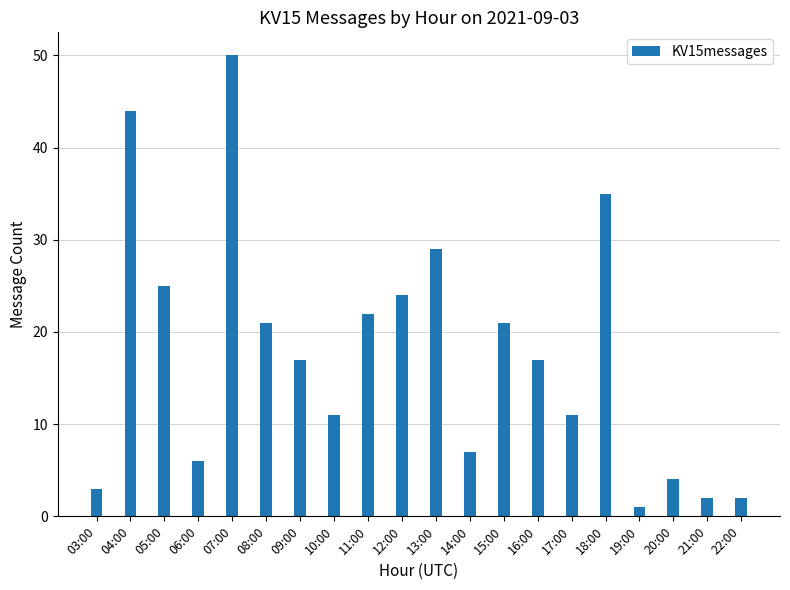

What is the value of the 2nd bar from the left?

44